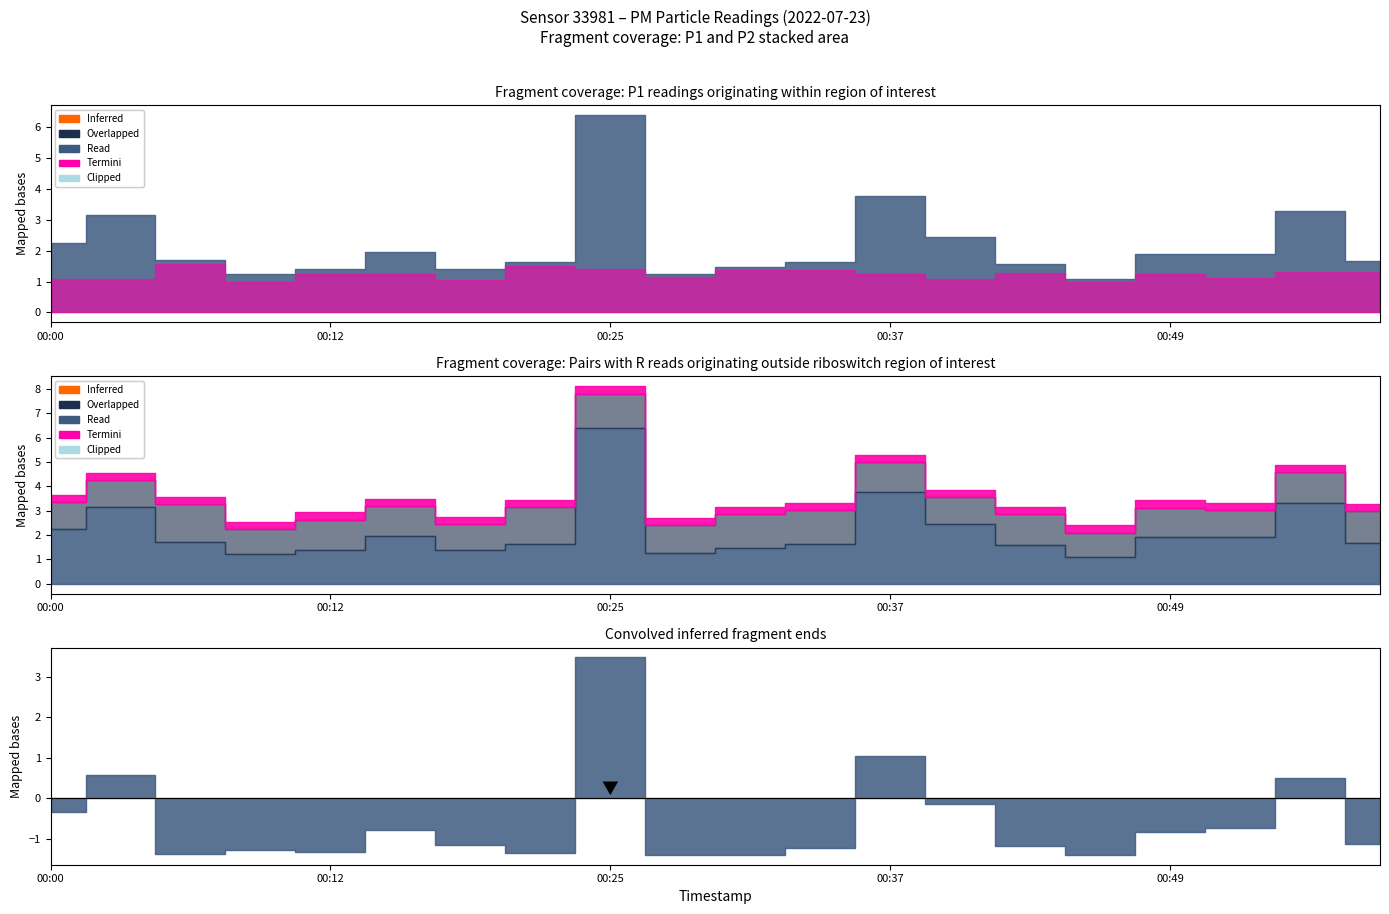

At which label does P1 reach its minimum?

00:46